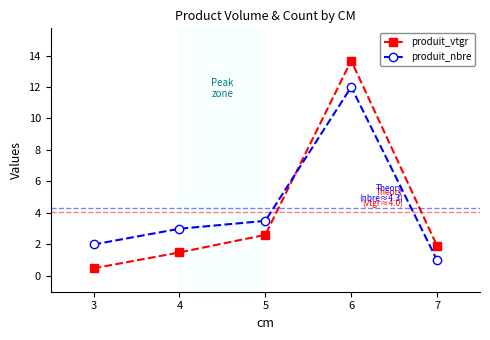

At which label is produit_nbre closest to 6?

5